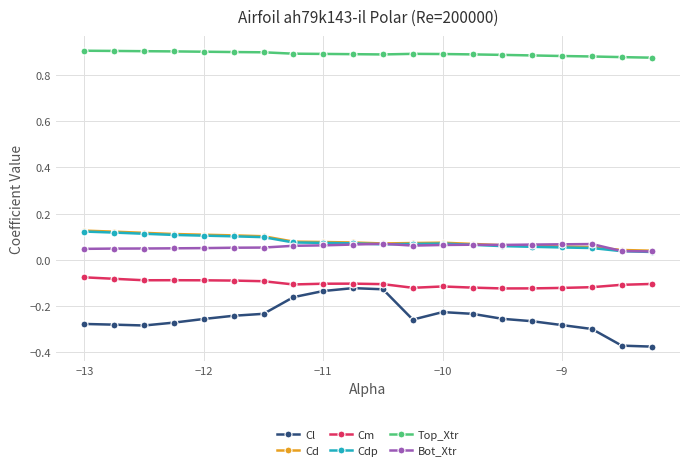

True or false: Cl and Cdp cross at least once.

False